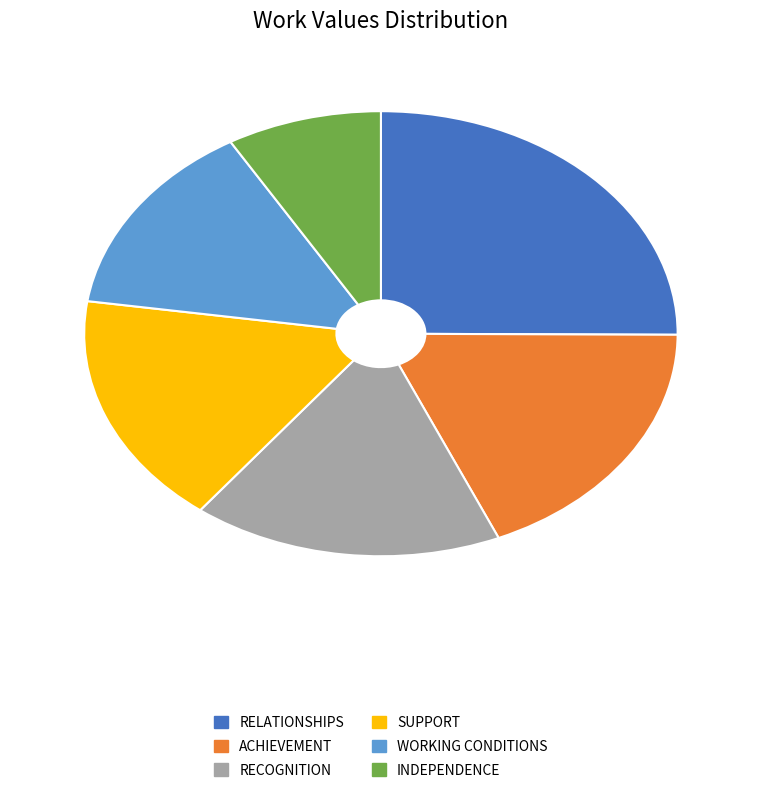

How many segments does this pie chart have?

6